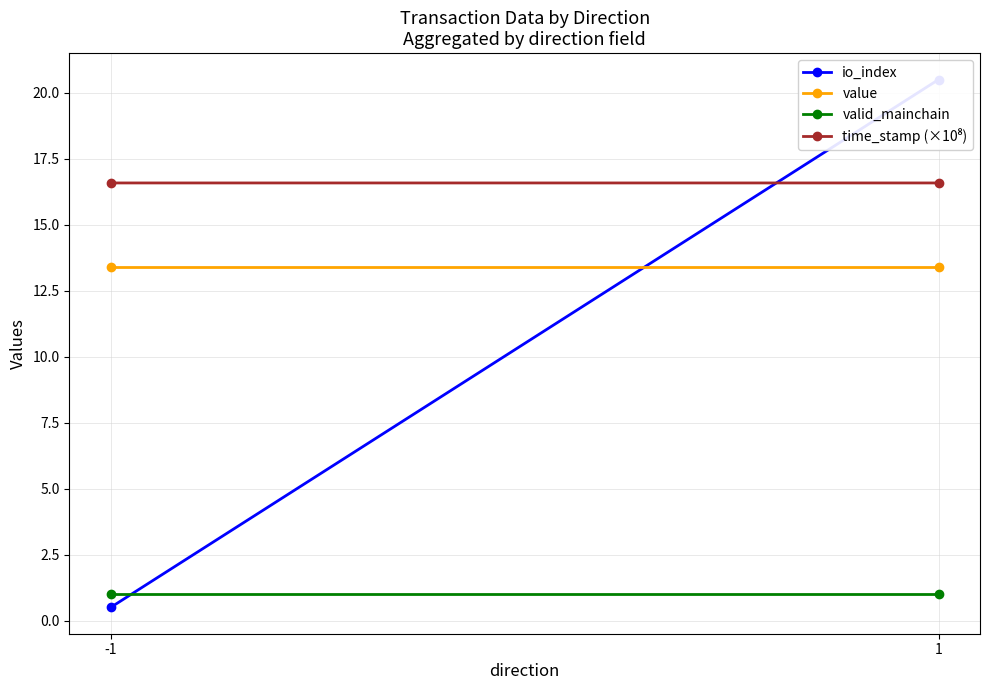

Is this an area chart (filled region under the line)?

No